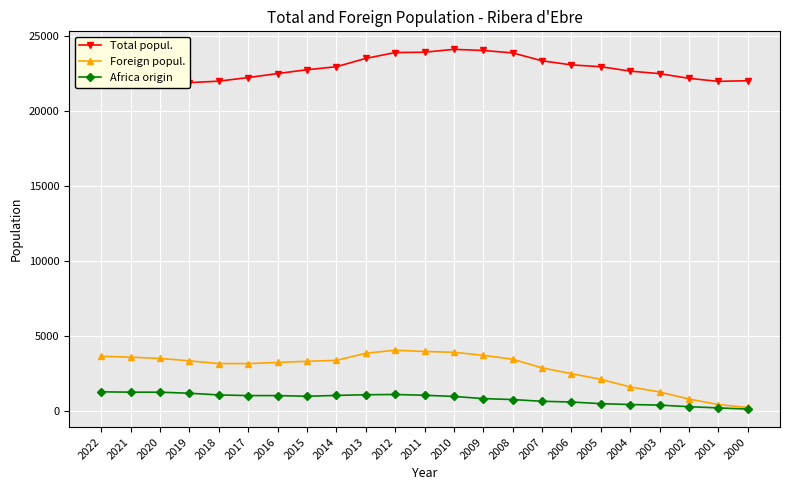

What is the minimum value for Africa origin?

145